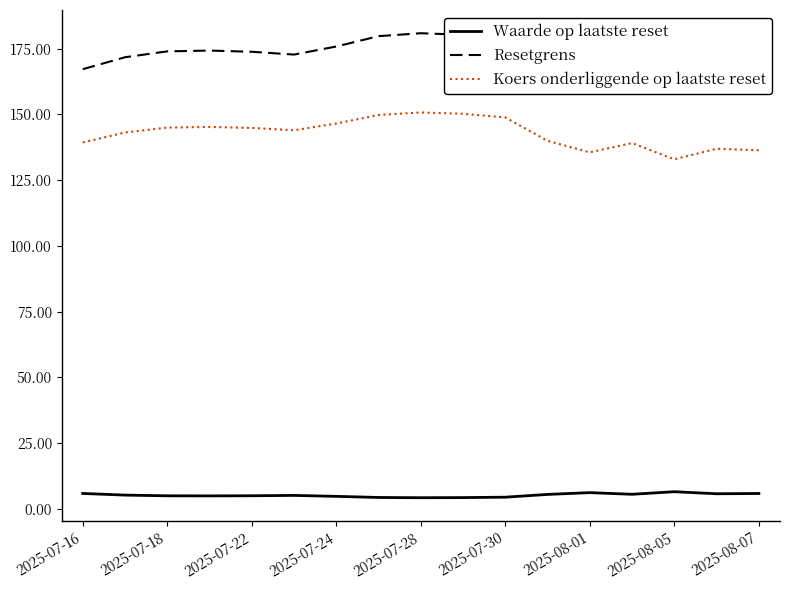

What is the maximum value for Koers onderliggende op laatste reset?

150.8